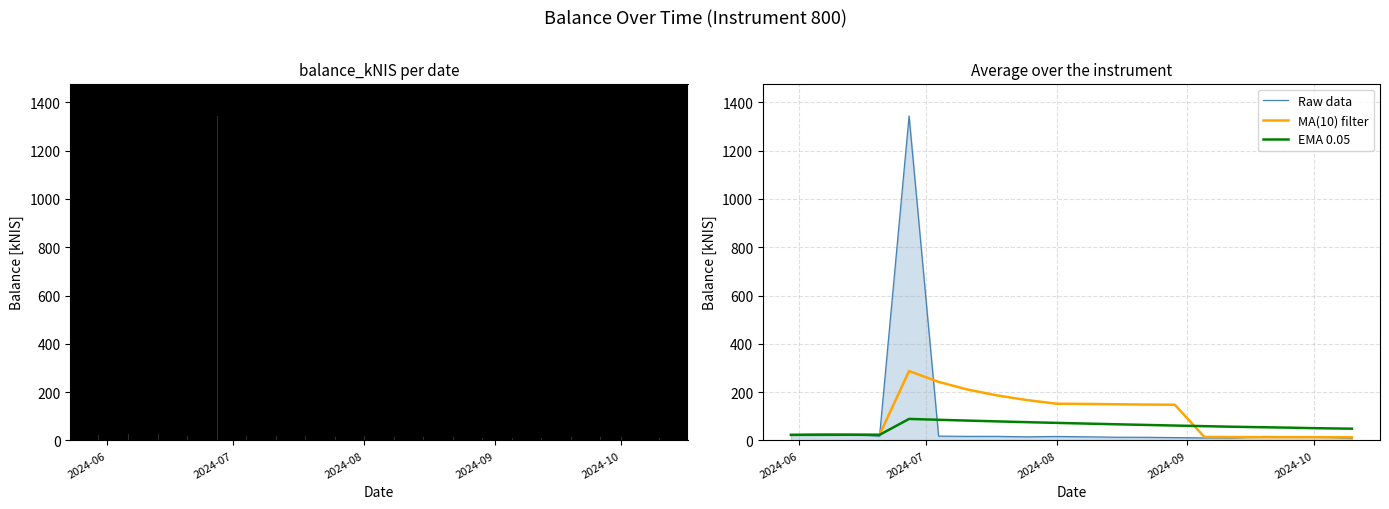

After their last crossing, which series has the higher values: EMA 0.05 or Raw data?

EMA 0.05